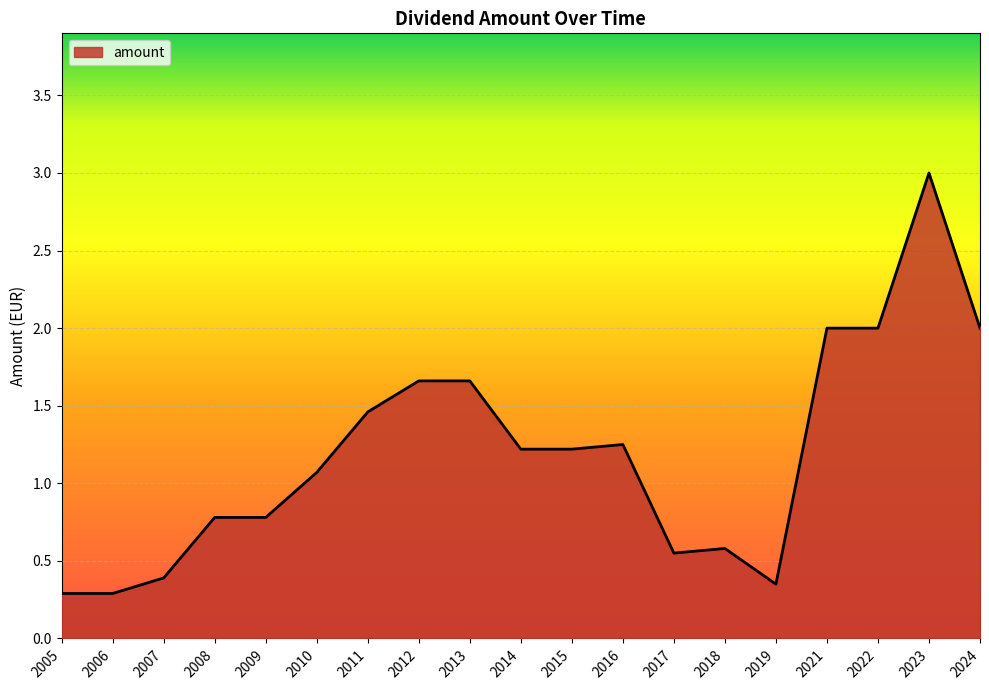

What is the difference between the values at 2023 and 2021?

1.0